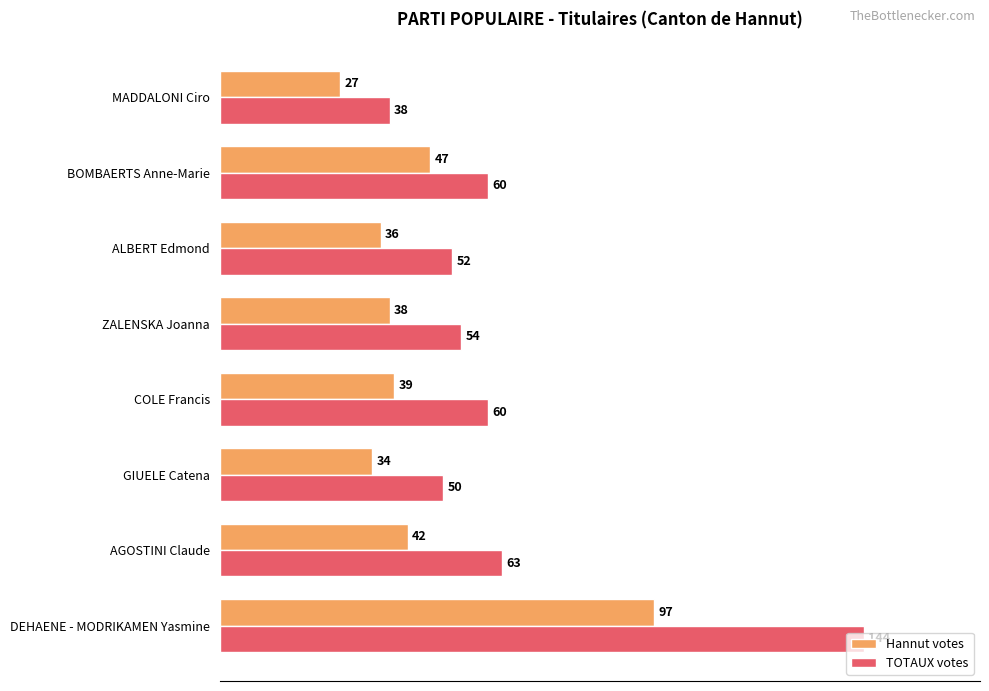

List the series in order of their overall mean, highest first.

TOTAUX votes, Hannut votes